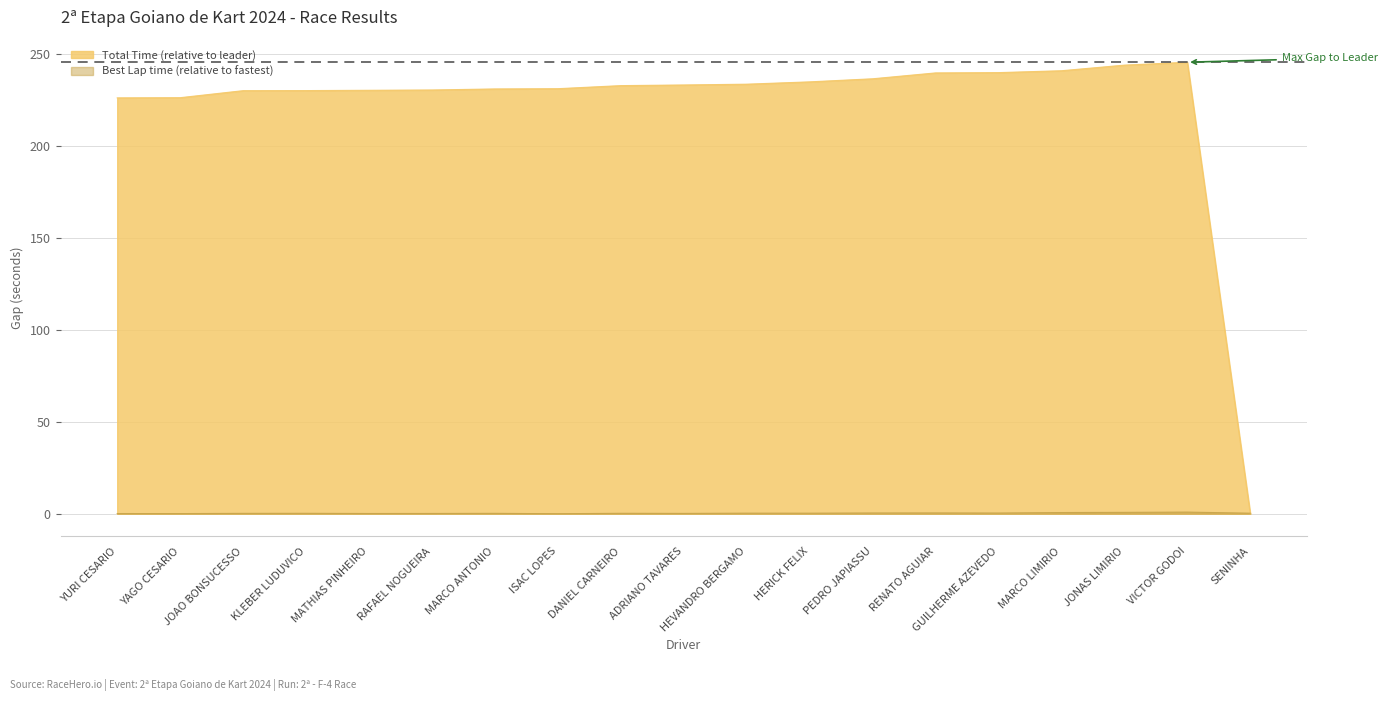

Rank the series by their average value, from highest to lowest.

Total Time (relative to leader), Best Lap time (relative to fastest)